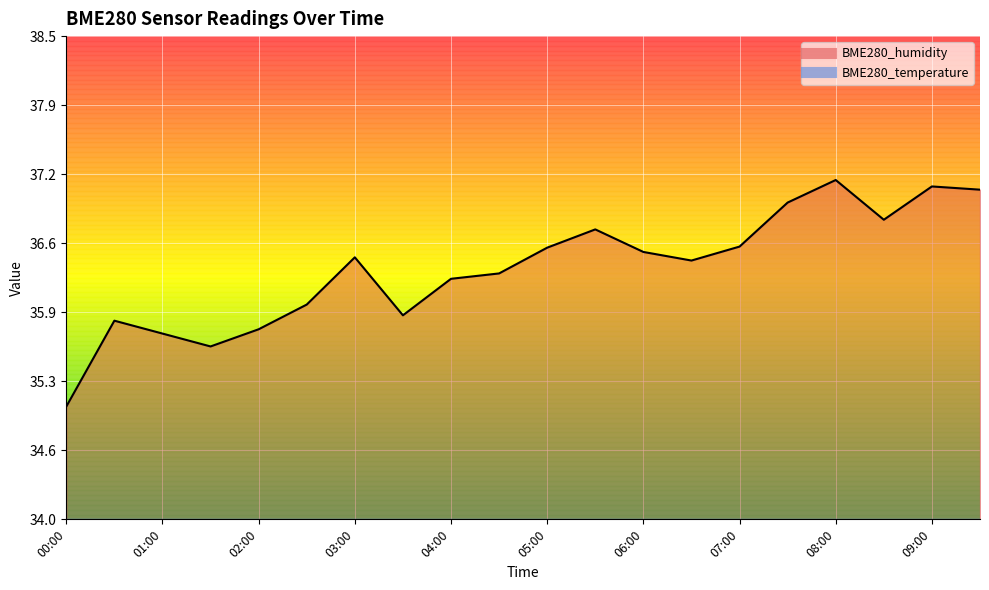

True or false: BME280_humidity and BME280_temperature intersect in this chart.

False